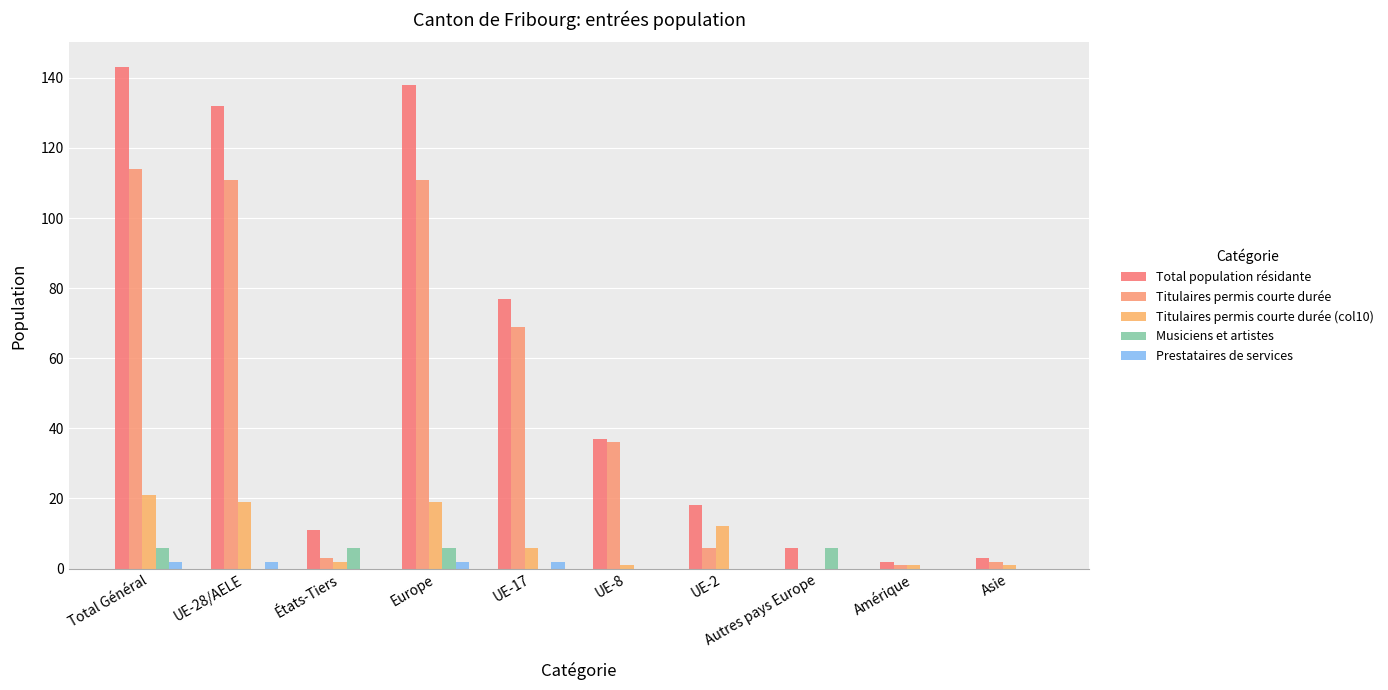

How many groups of bars are there?

10